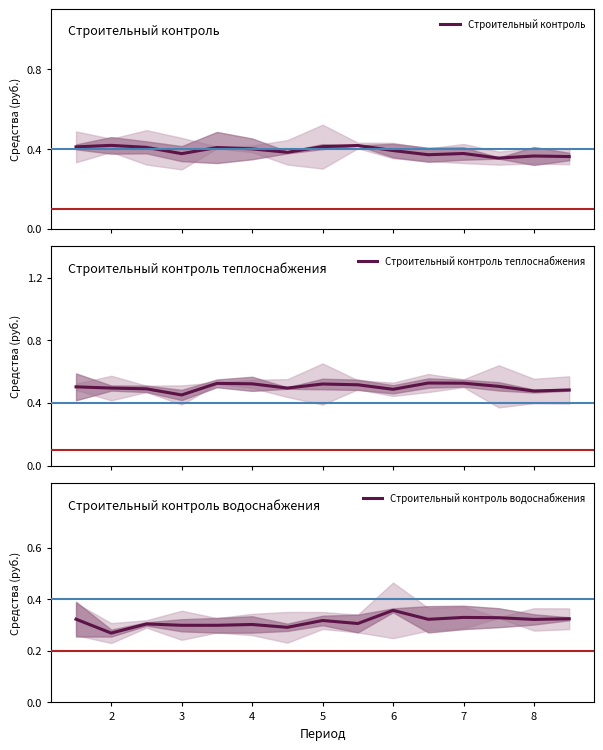

At how many categories does at least one series exceed 0?

15